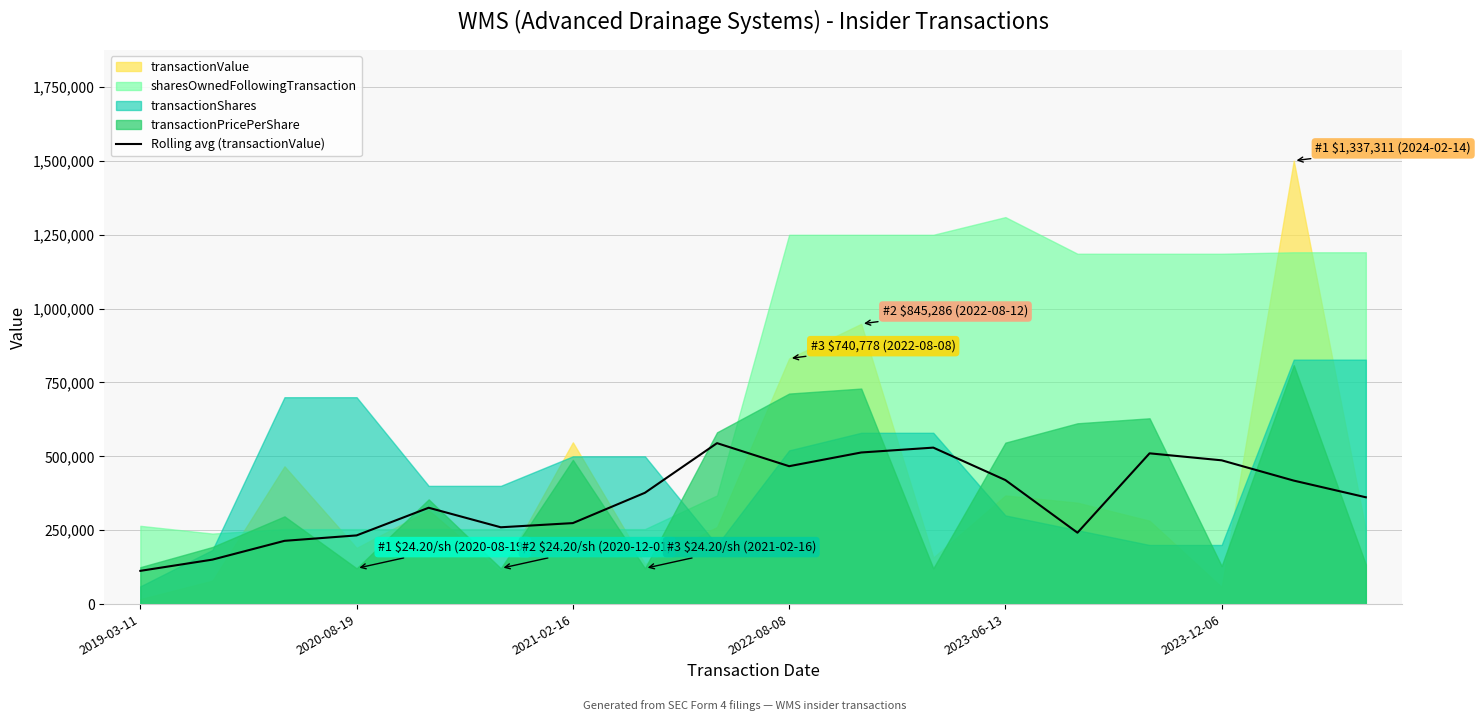

Does the chart have visible grid lines?

Yes